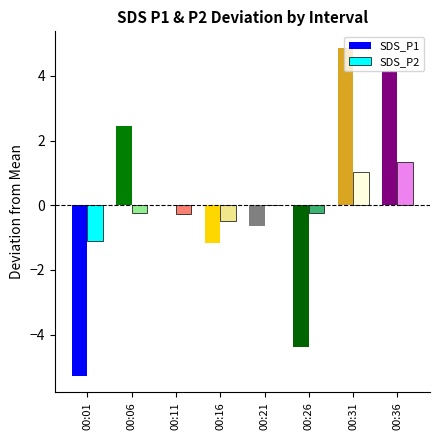

True or false: SDS_P2 has a value of -1.1 at 00:01.

True